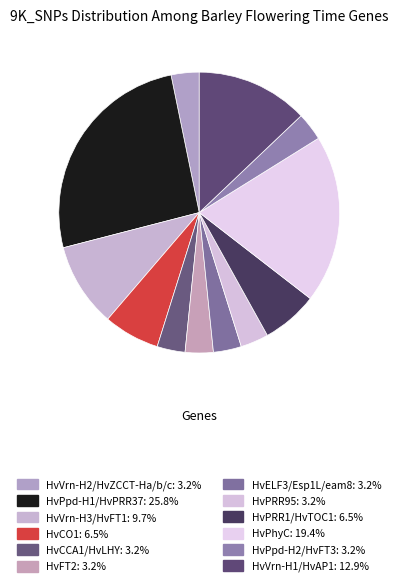

How many slices are in this pie chart?

12